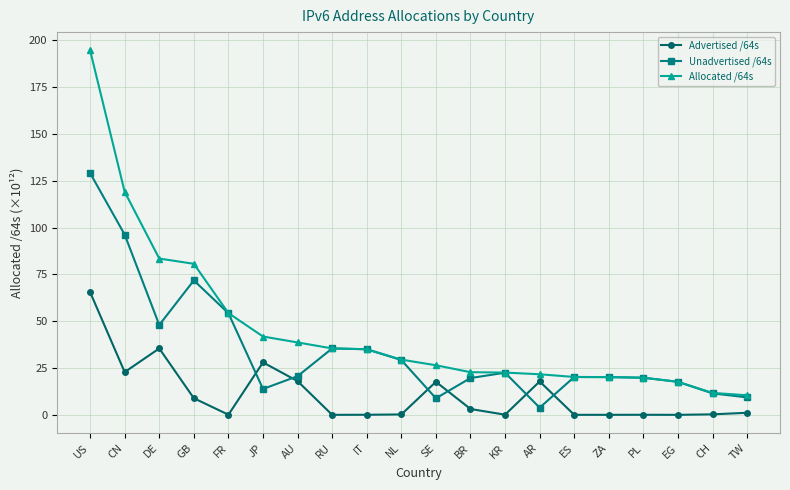

True or false: Unadvertised /64s and Advertised /64s intersect in this chart.

True